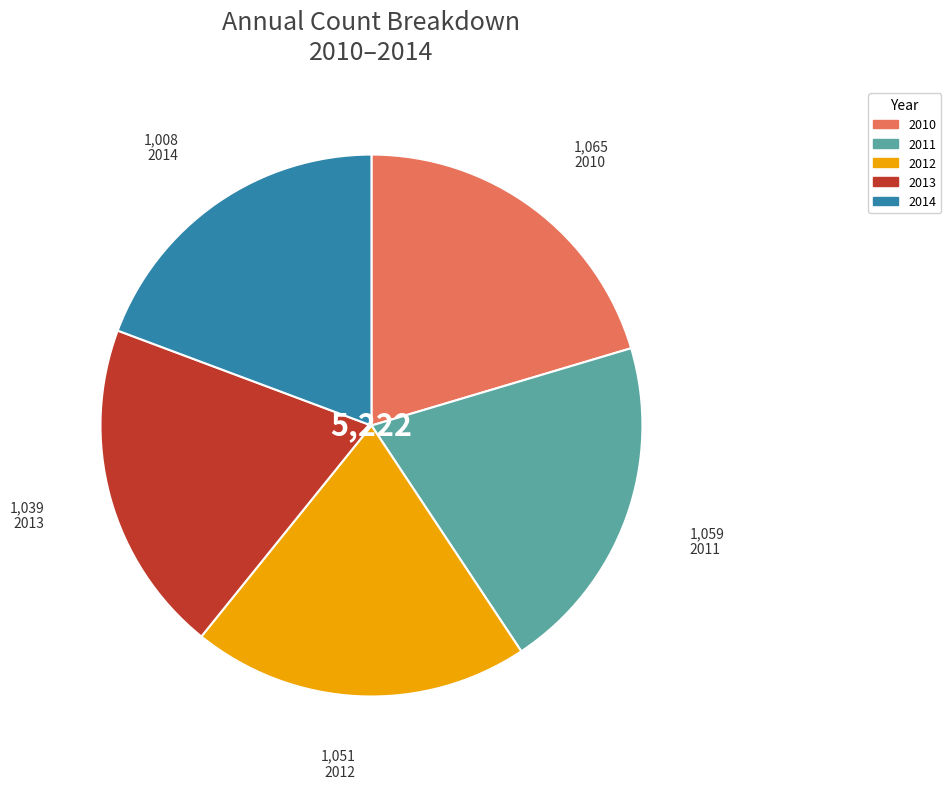

Which slice is the smallest?

2014